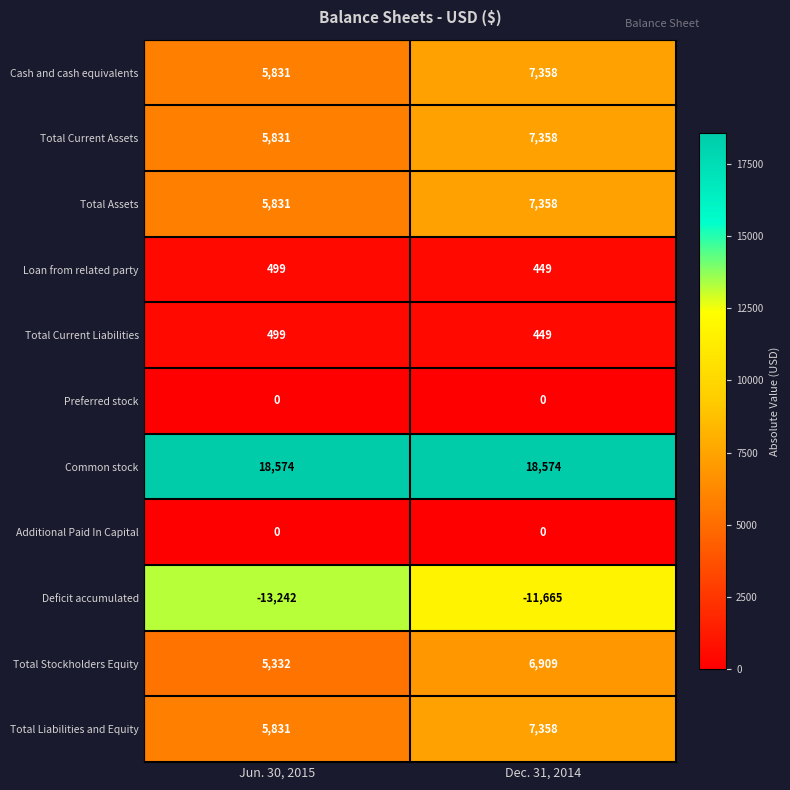

What is the sum of all Total Liabilities and Equity values?

13189